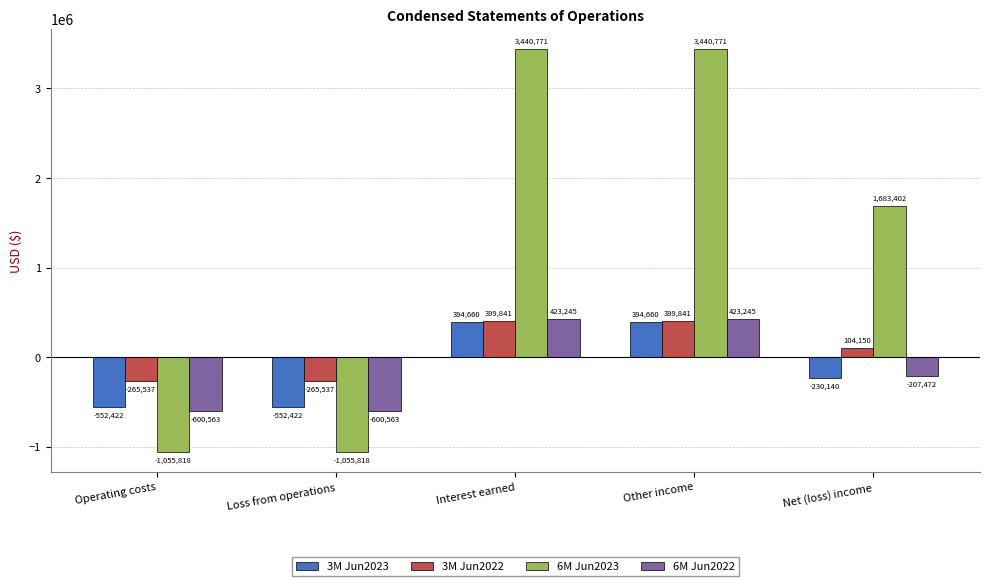

True or false: 6M Jun2023 has a value of 3440771 at Other income.

True